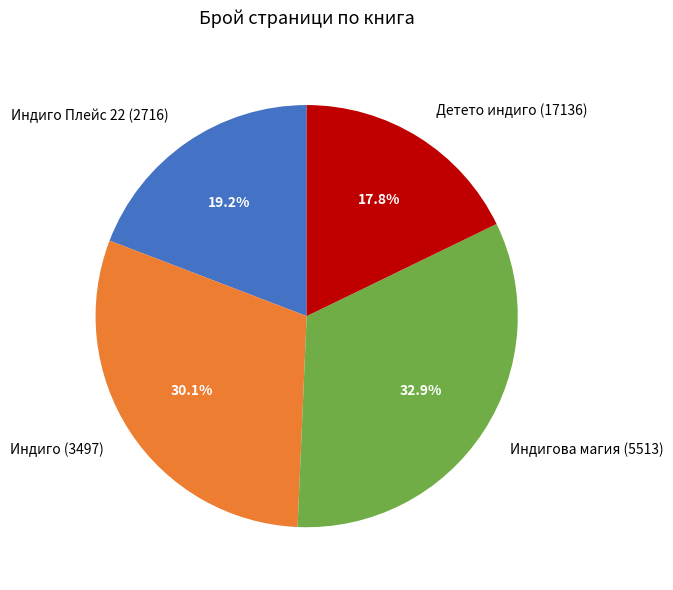

Approximately how many times larger is the value at Индигова магия (5513) compared to Индиго Плейс 22 (2716)?

1.7